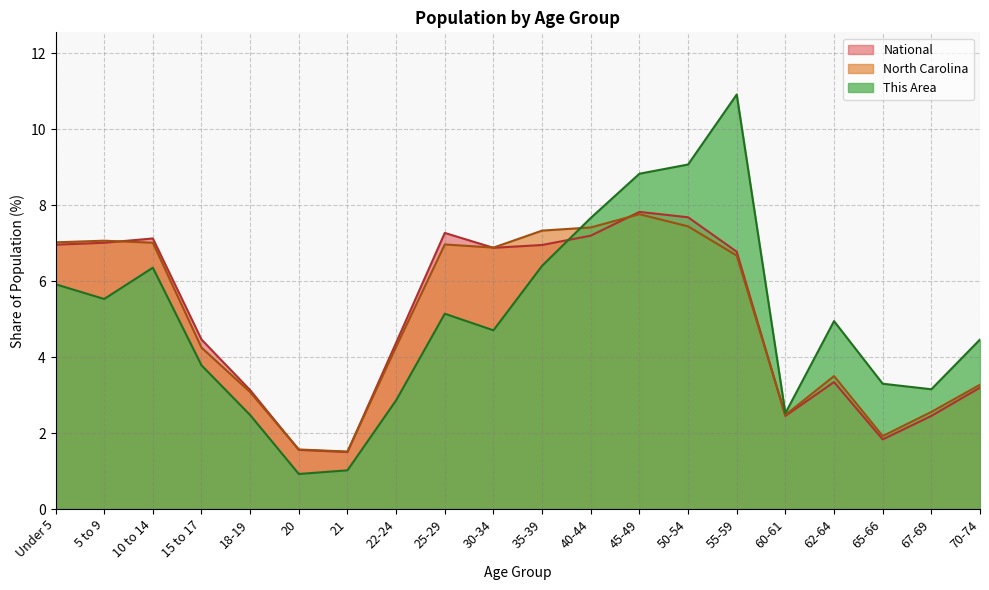

After their last crossing, which series has the higher values: North Carolina or This Area?

This Area